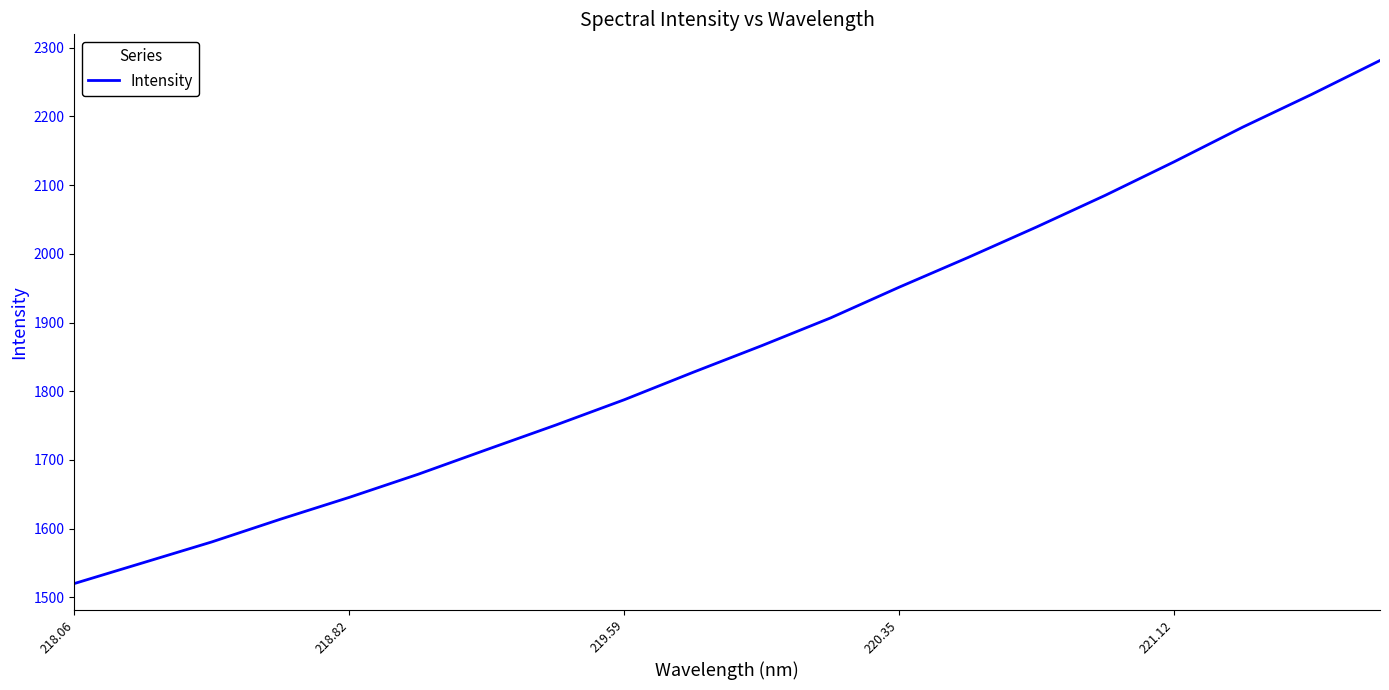

What is the greatest value displayed?

2281.3